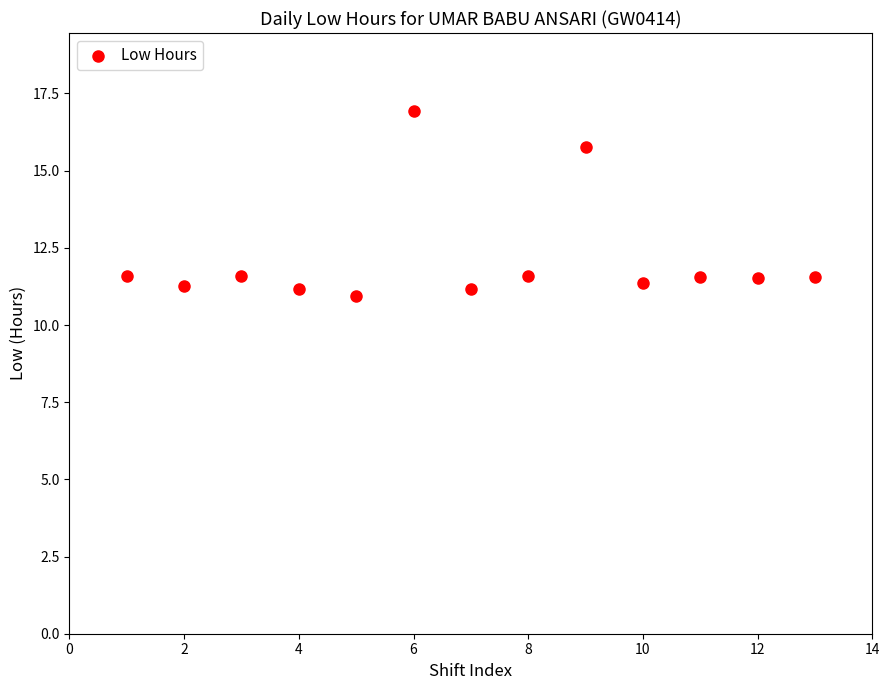

What is the range of X values (max minus min)?

12.0